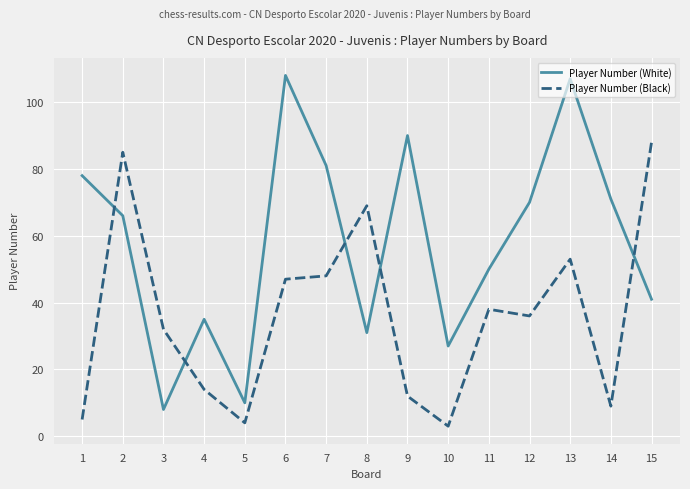

What is the sum of all Player Number (Black) values?

543